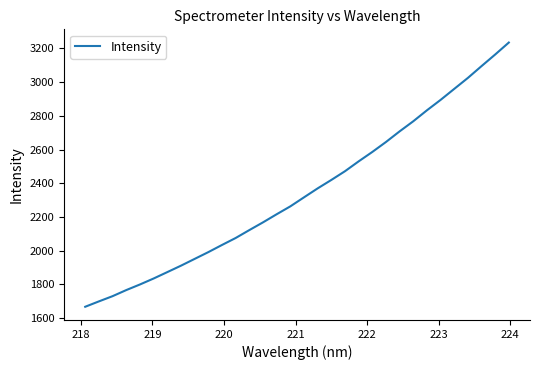

What is the average value?

2347.2